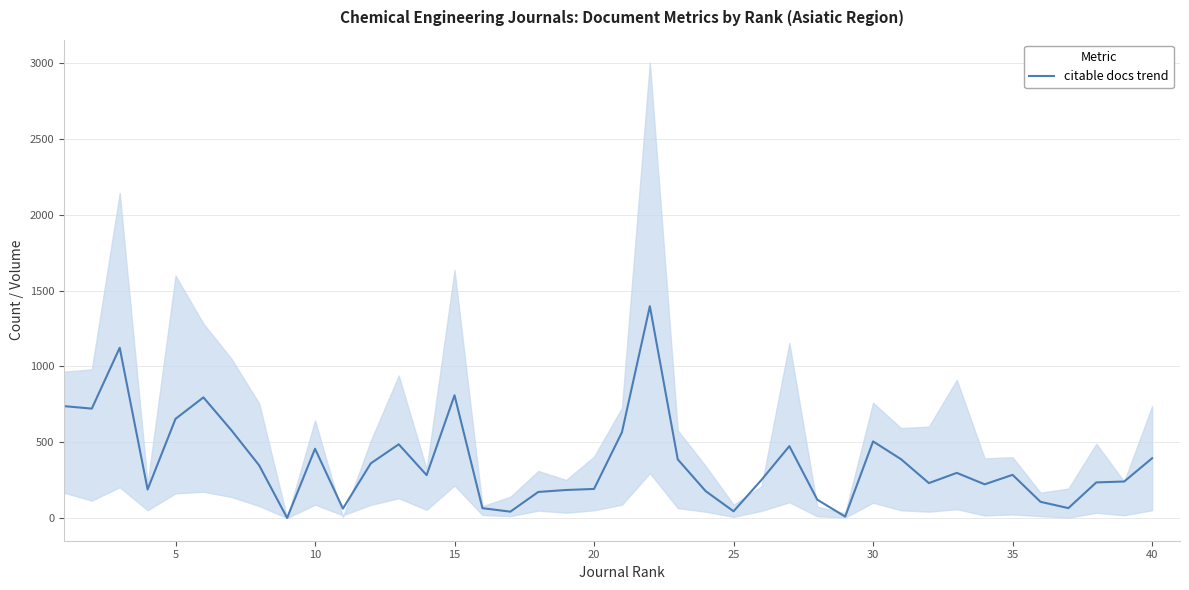

Reading left to right, list all the values displayed in this chart.

738.0	721.5	1123.0	188.0	654.0	795.5	579.5	346.5	0.0	456.5	61.5	360.5	486.0	282.5	809.5	64.5	41.5	171.5	184.5	191.5	565.5	1397.5	386.5	177.0	44.0	251.0	474.0	120.5	9.0	505.0	388.0	230.0	297.5	222.0	284.5	106.5	65.0	234.5	240.5	394.0